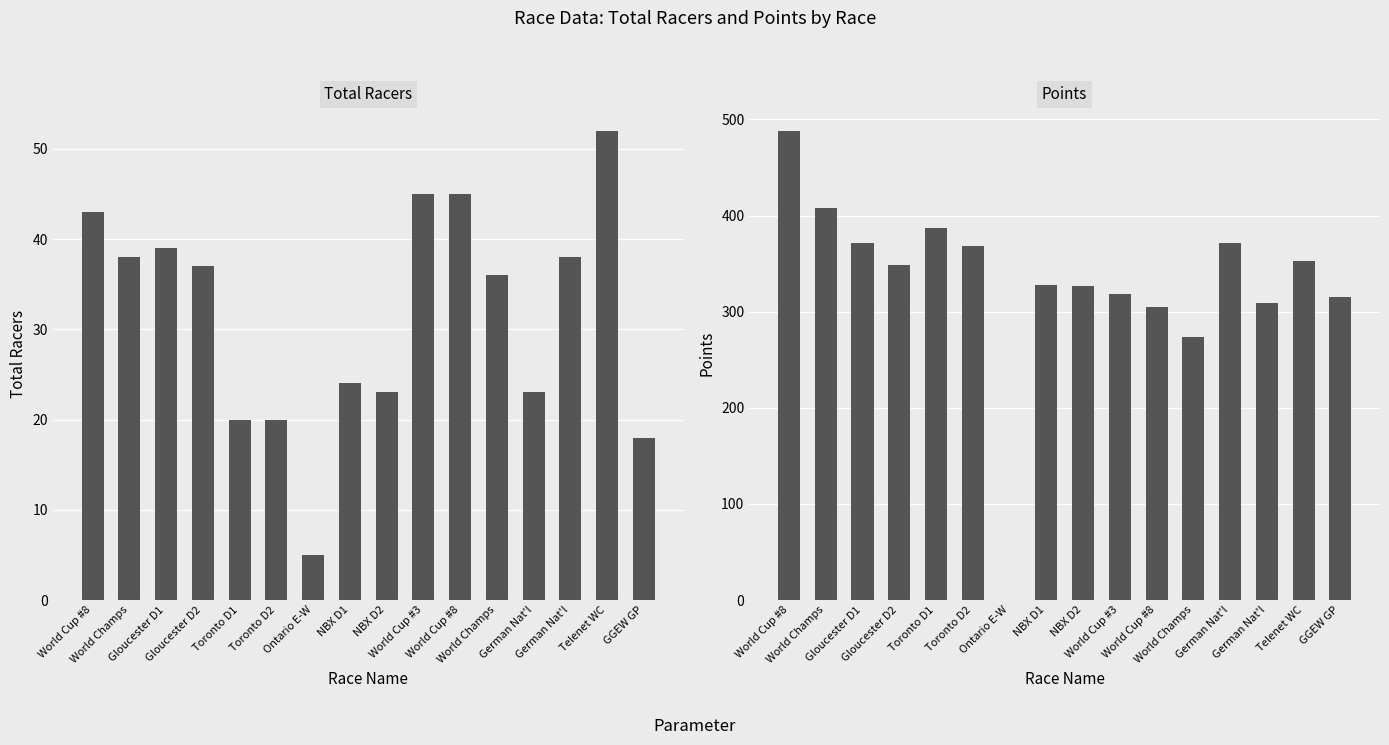

What is the sum of the Points values at World Cup #8 and World Champs?

578.5